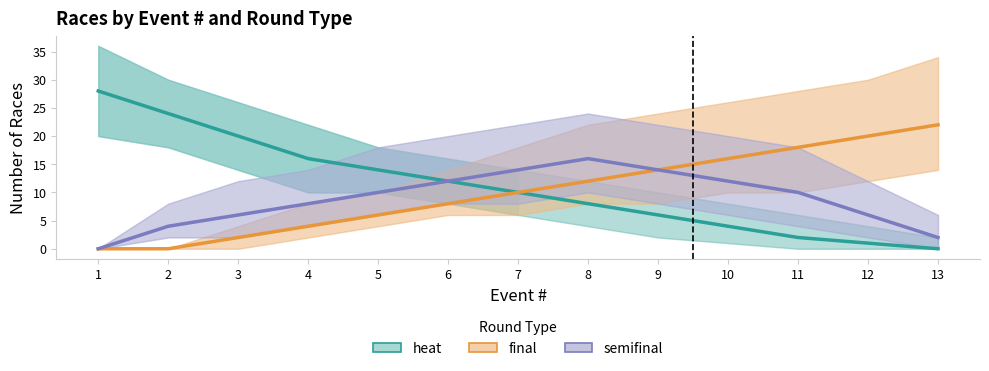

Is the value of semifinal at 4 greater than the value of heat at 3?

No